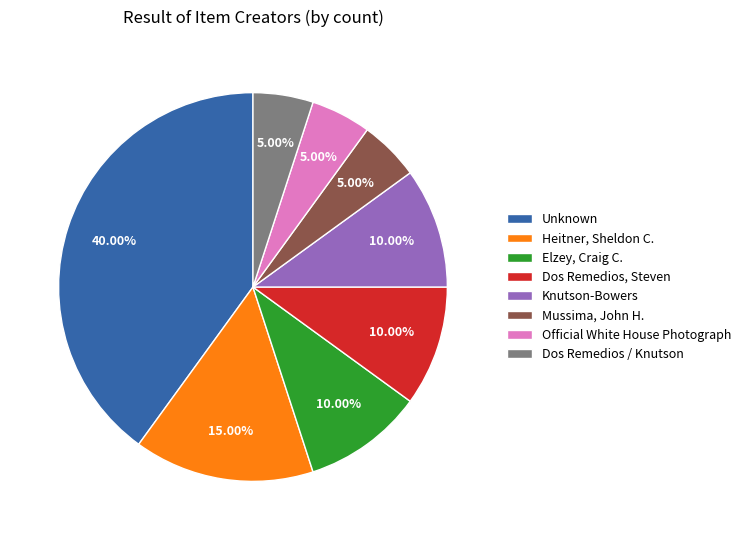

Is there any slice that represents more than half of the pie?

No